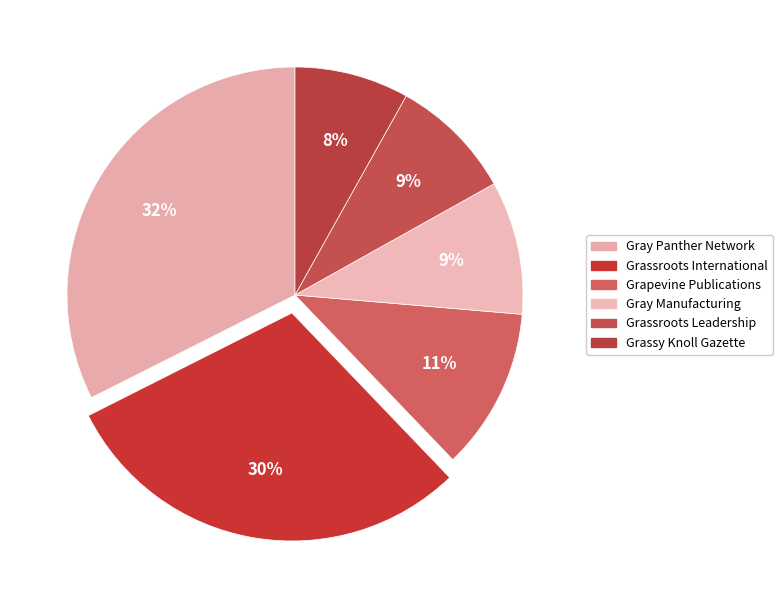

How many segments does this pie chart have?

6